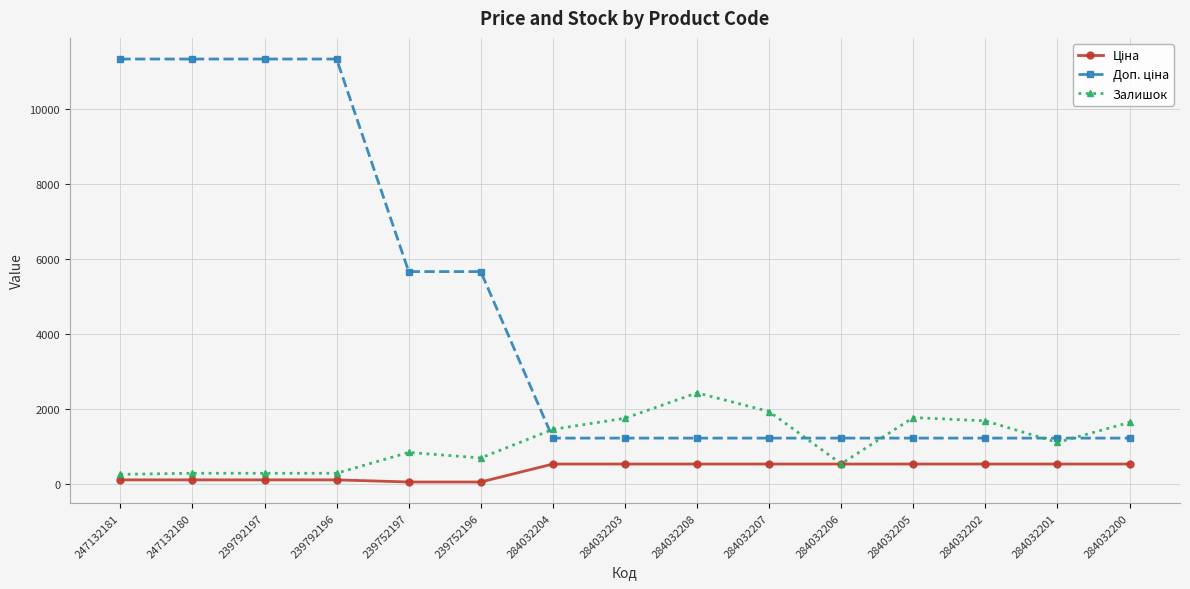

What is the maximum value shown in the chart?

11334.0